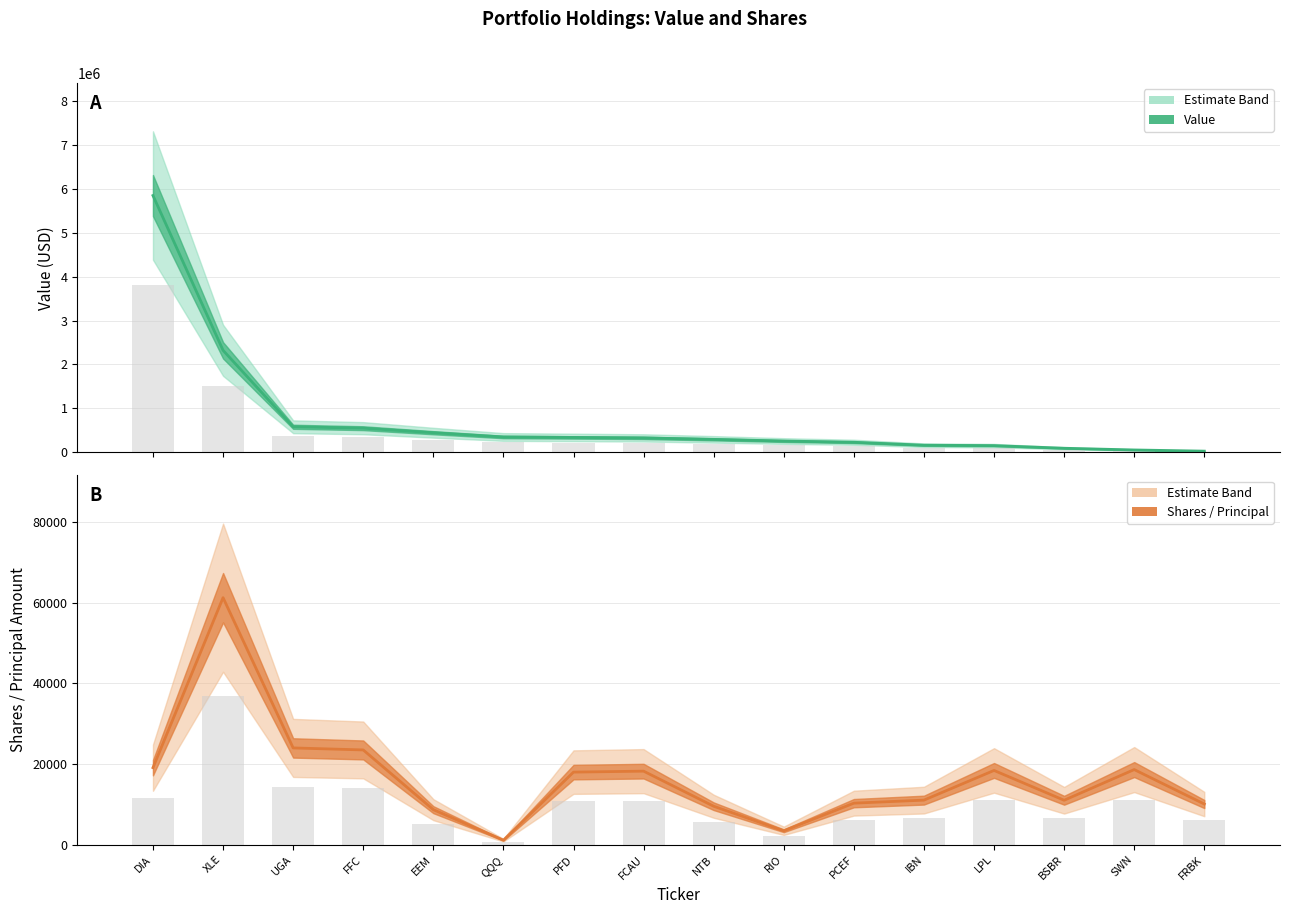

The value of Shares at PFD is 18000. True or false?

True